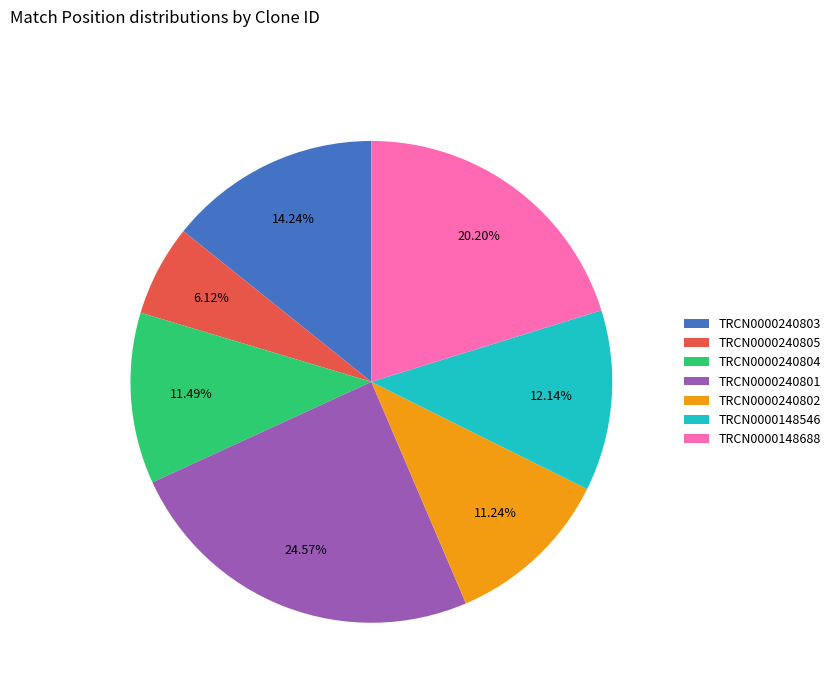

Is there a majority slice in this chart?

No